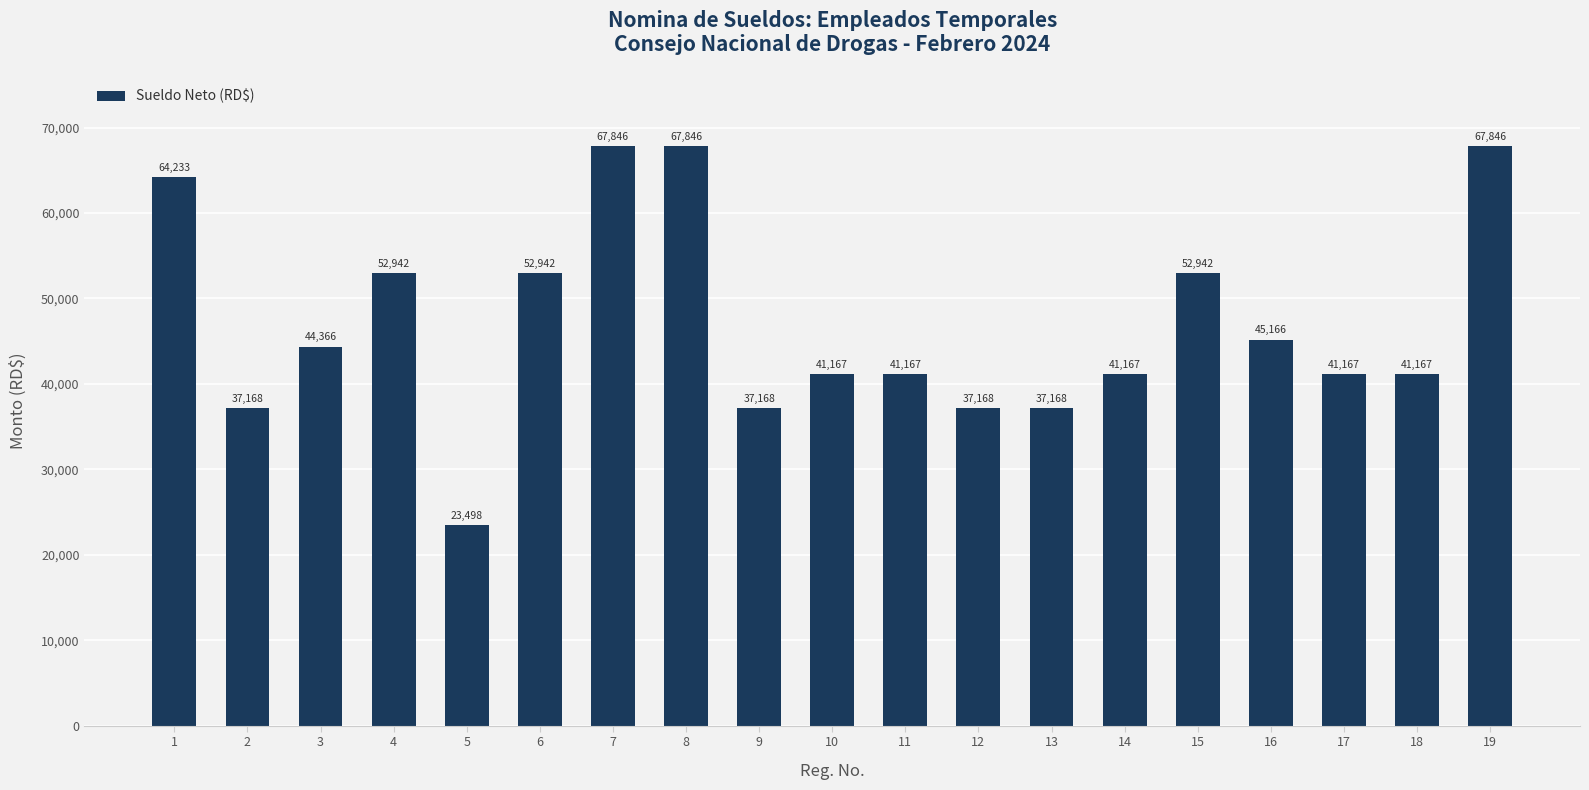

Which has a higher value, 19 or 9?

19